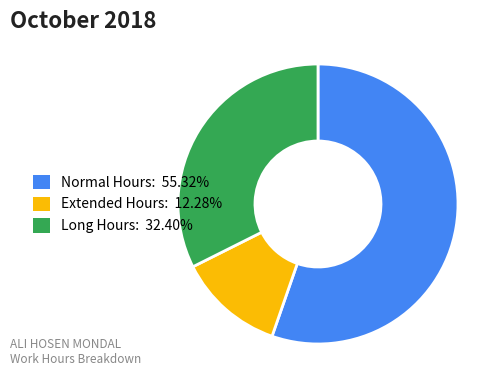

Is there any slice that represents more than half of the pie?

Yes